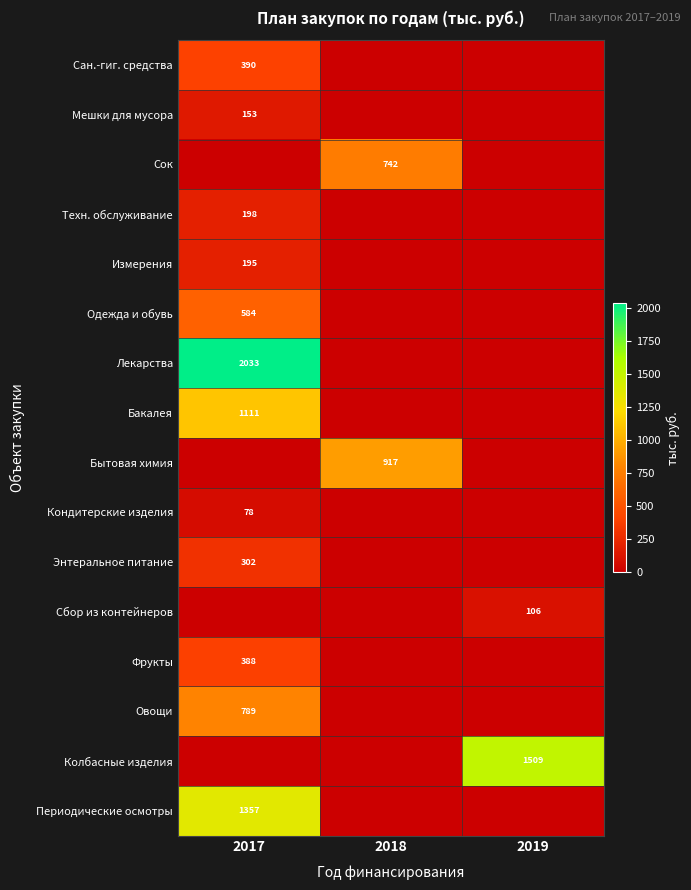

What is the spread (max minus min) of values at 2019?

1509.5